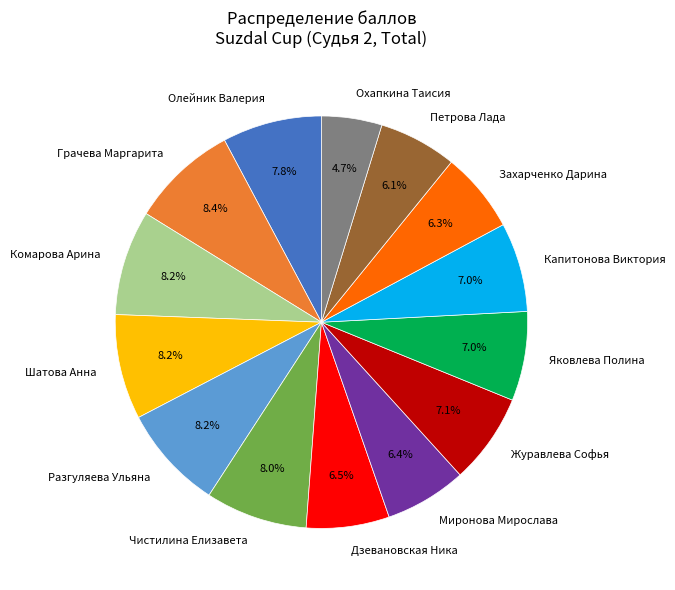

What percentage is the Комарова Арина slice, to the nearest percent?

8%